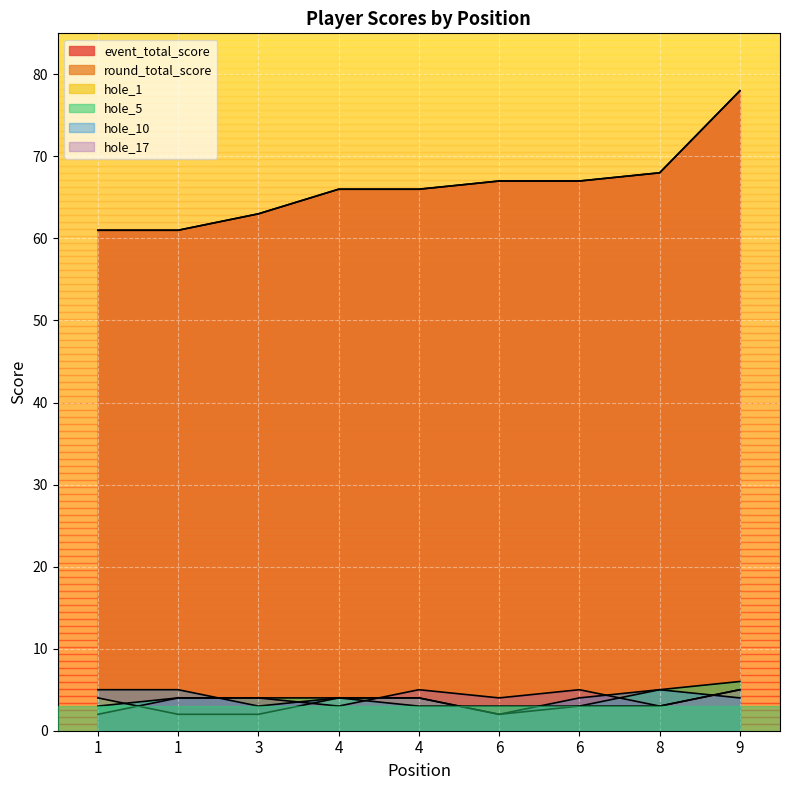

Which series has the largest total across all categories?

event_total_score